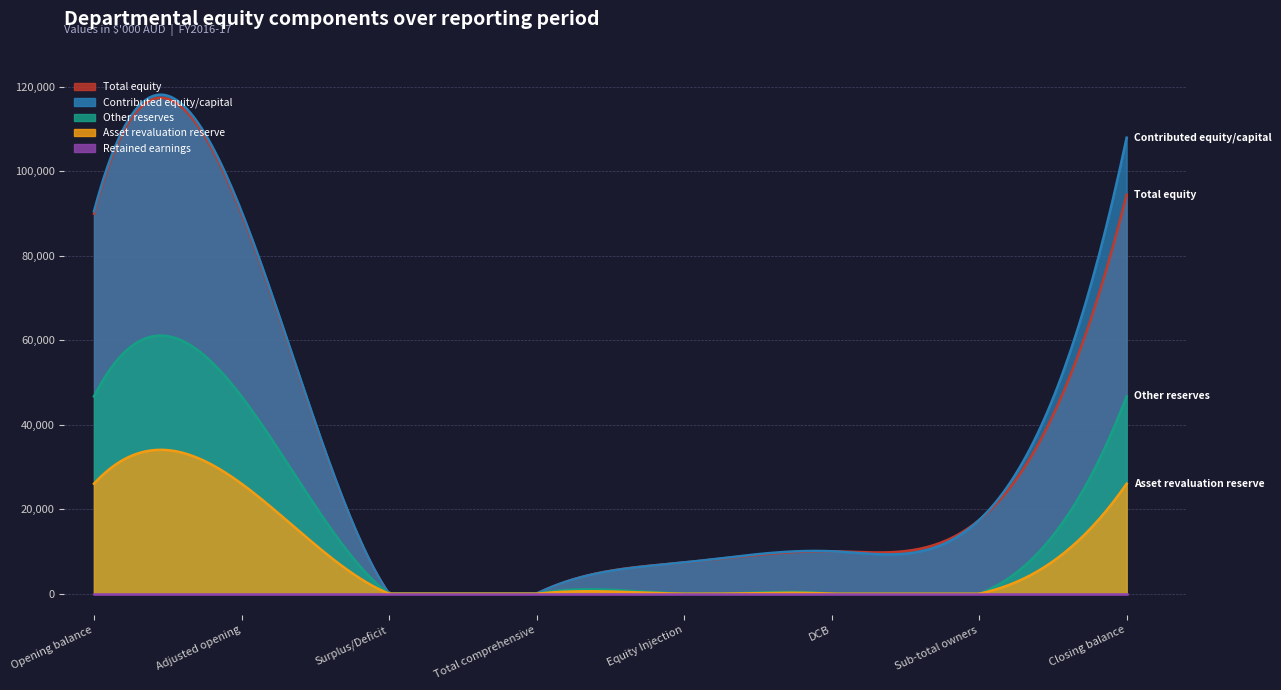

True or false: Asset revaluation reserve has more than 1 points higher than both neighbors.

False